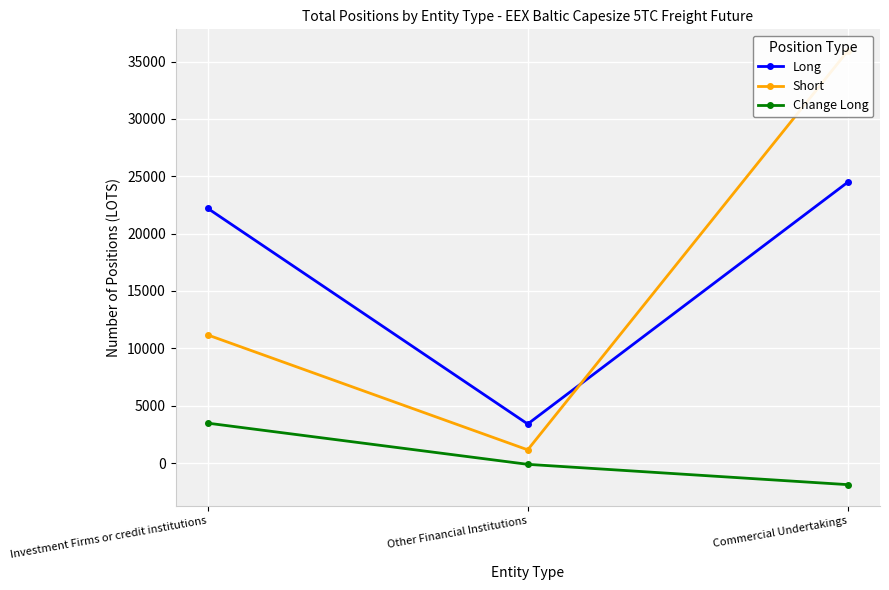

How many lines are shown in the chart?

3